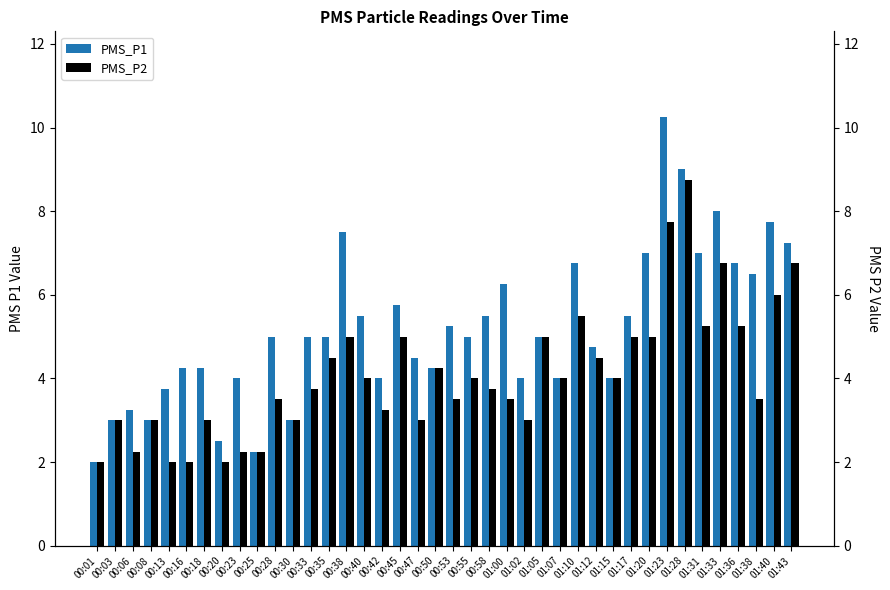

At 01:07, list the series in order from largest to smallest.

PMS_P1, PMS_P2